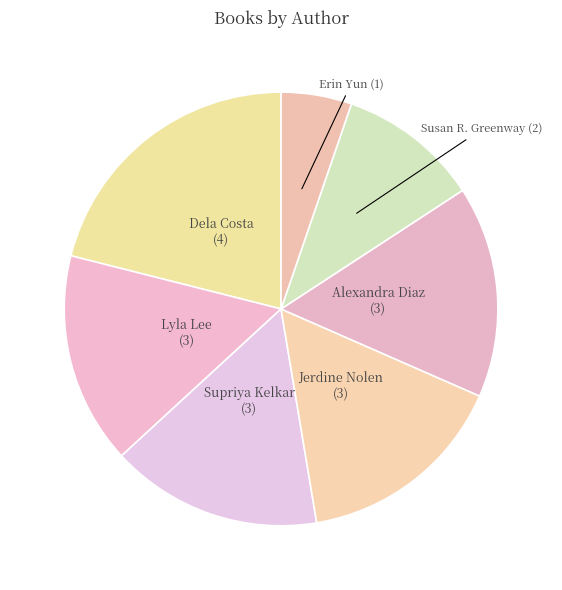

The Erin Yun slice represents 1% of the pie. True or false?

False